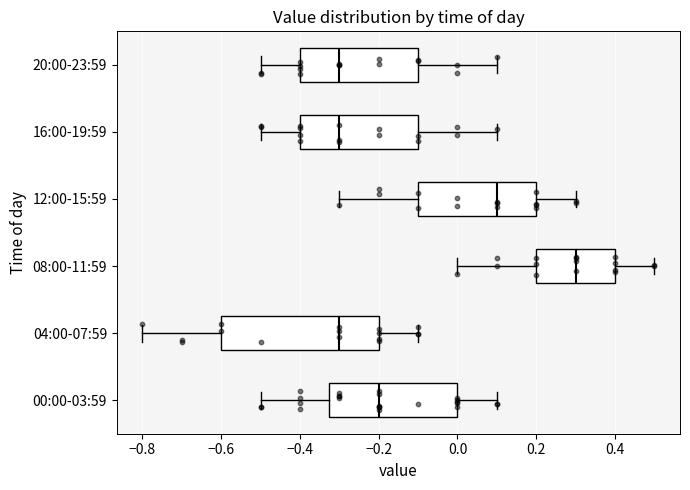

Which box is the widest, from its left edge to its right edge?

04:00-07:59